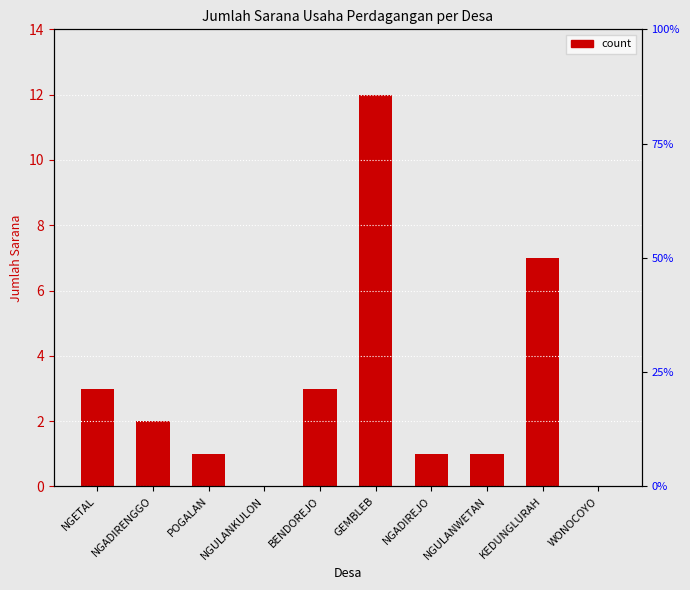

Does the chart contain stacked bars?

No